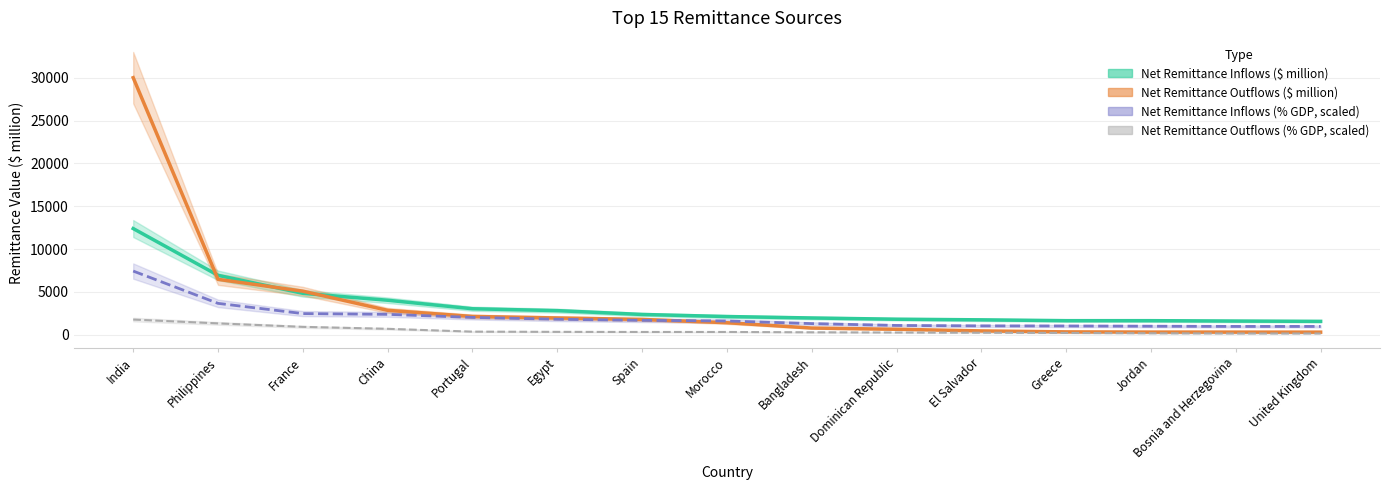

At which label does Net Remittance Inflows (% GDP) reach its minimum?

Bosnia and Herzegovina